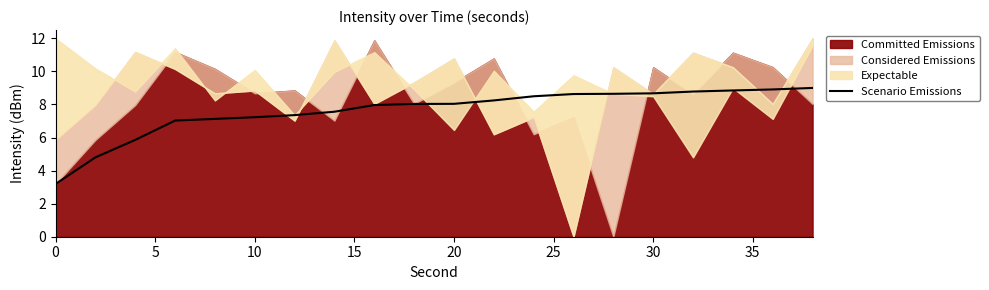

The Scenario Emissions series shows 13.1 at 30. True or false?

False